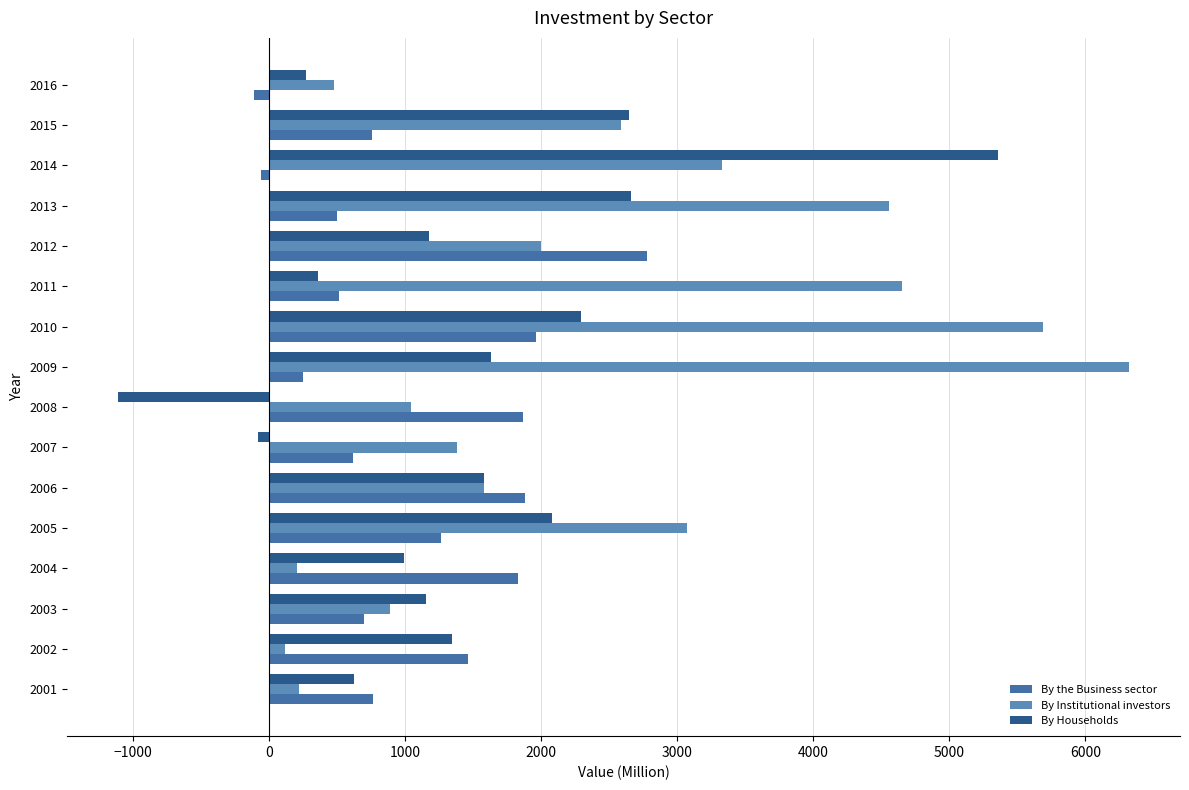

Rank the series by their maximum value, from lowest to highest.

By the Business sector, By Households, By Institutional investors